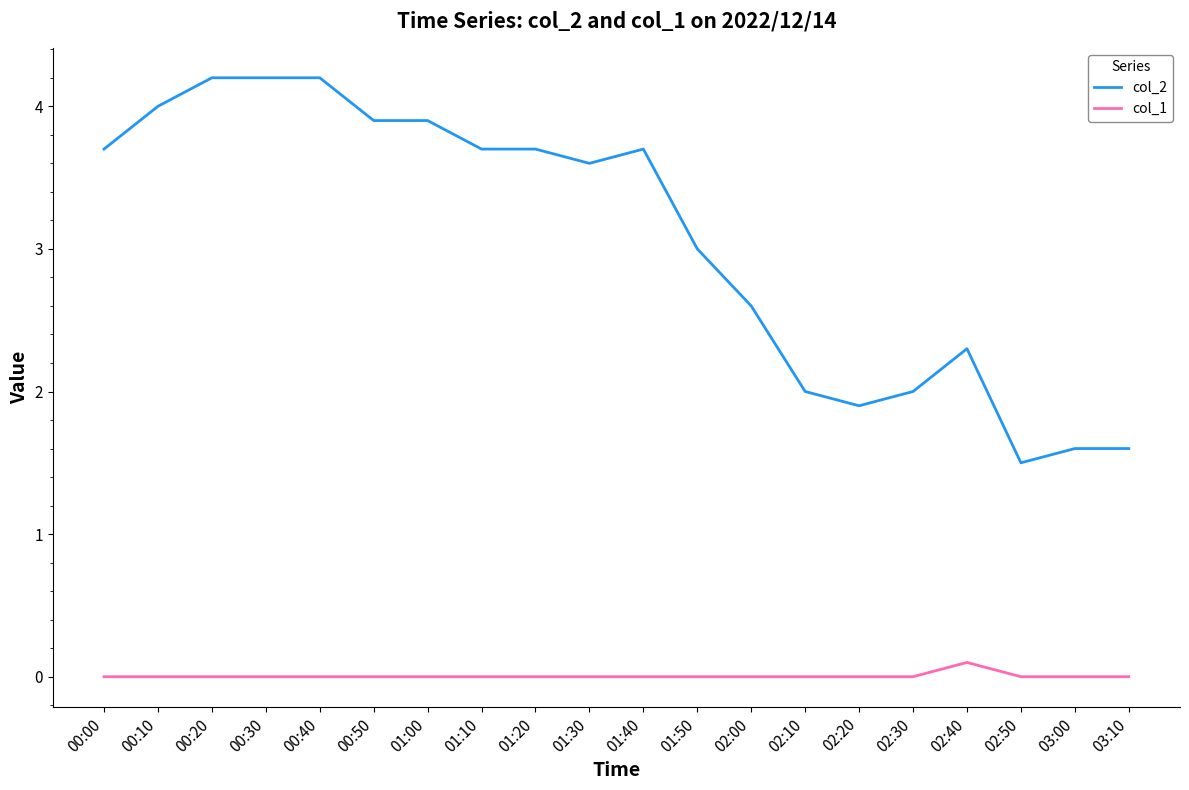

The value of col_2 at 00:10 is 1.0. True or false?

False